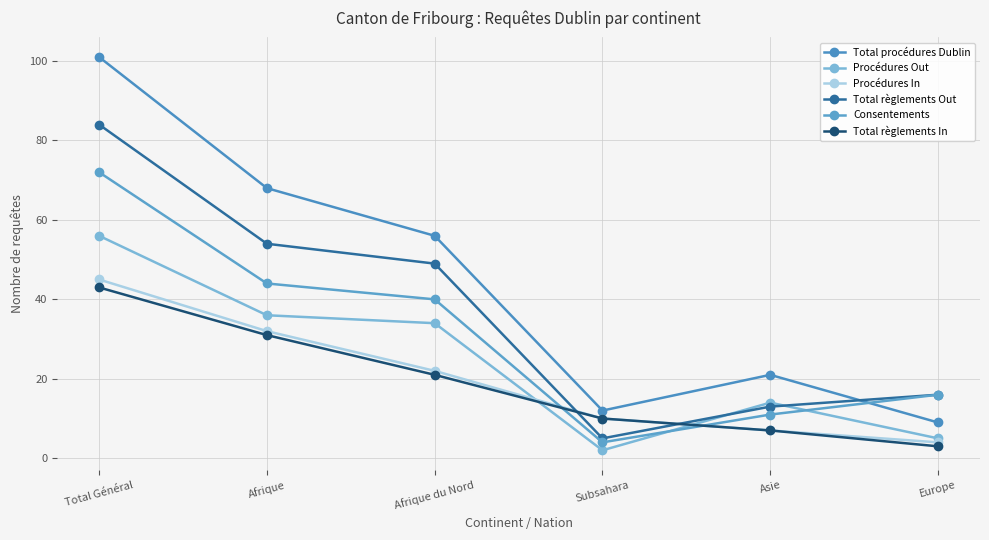

What is the sum of the Procédures In values at Europe and Total Général?

49